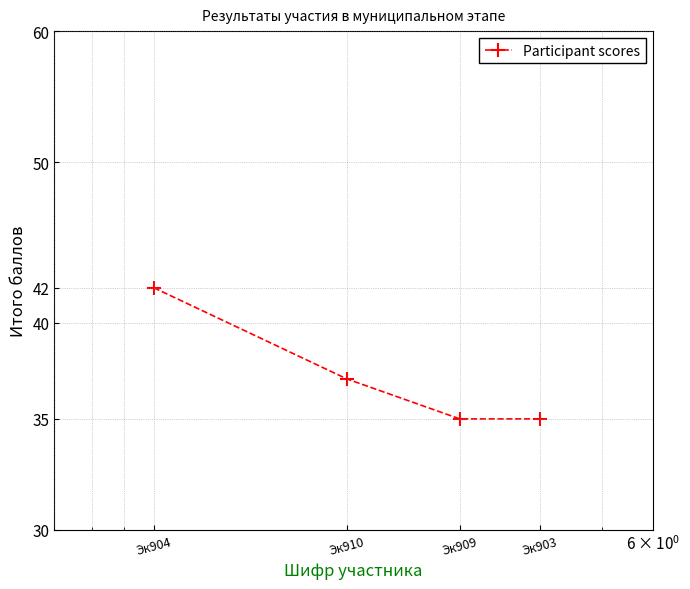

Reading left to right, list all the values displayed in this chart.

Эк904=42	Эк910=37	Эк909=35	Эк903=35